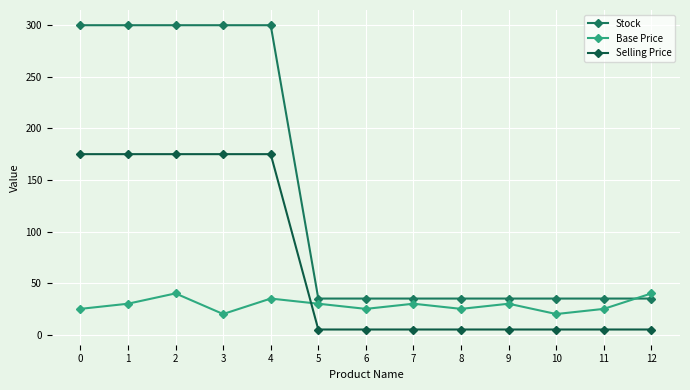

What is the sum of the Stock values at 3 and 4?

600